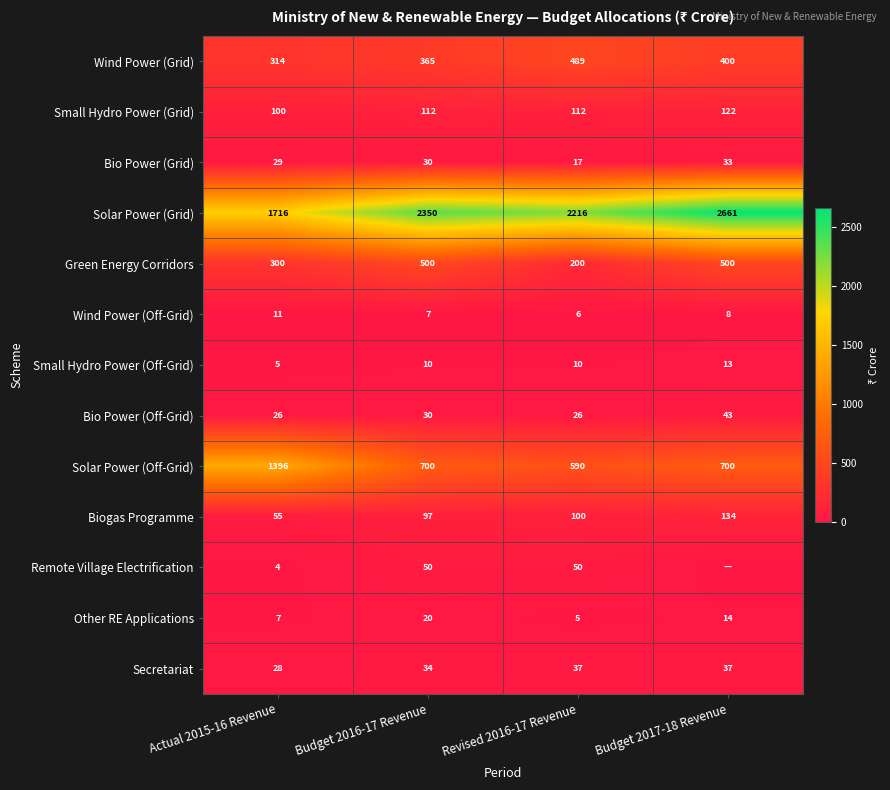

The value of Green Energy Corridors at Budget 2017-18 Revenue is 676.7. True or false?

False